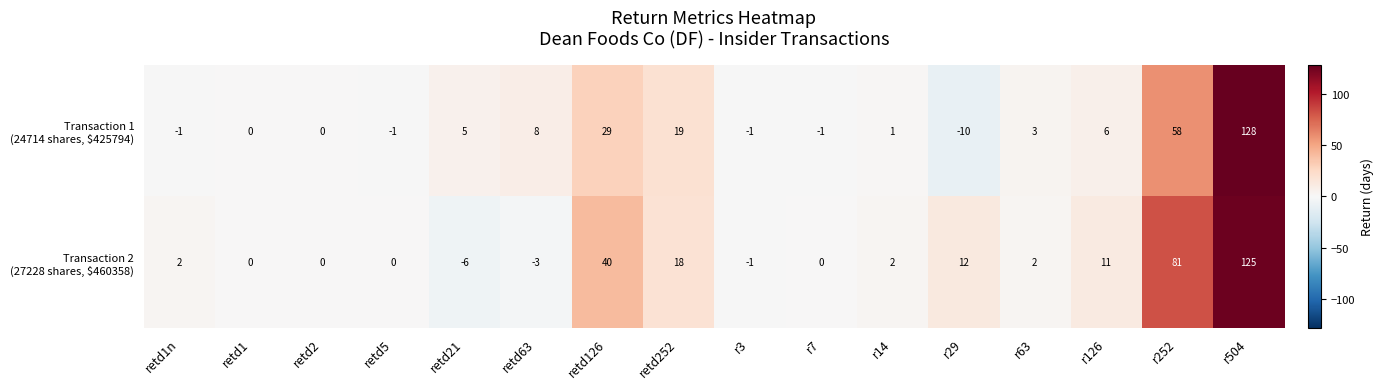

What is the difference between the highest and lowest values at r504?

3